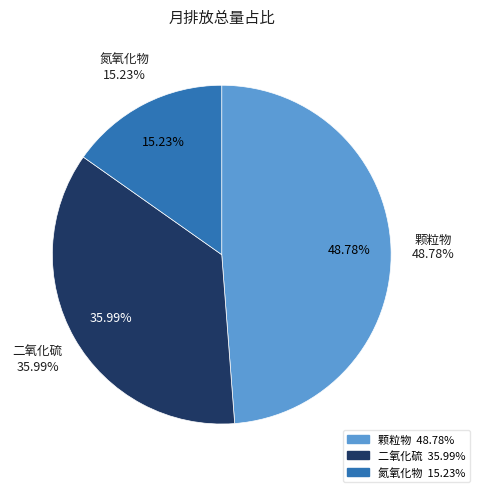

Does any single category account for the majority?

No